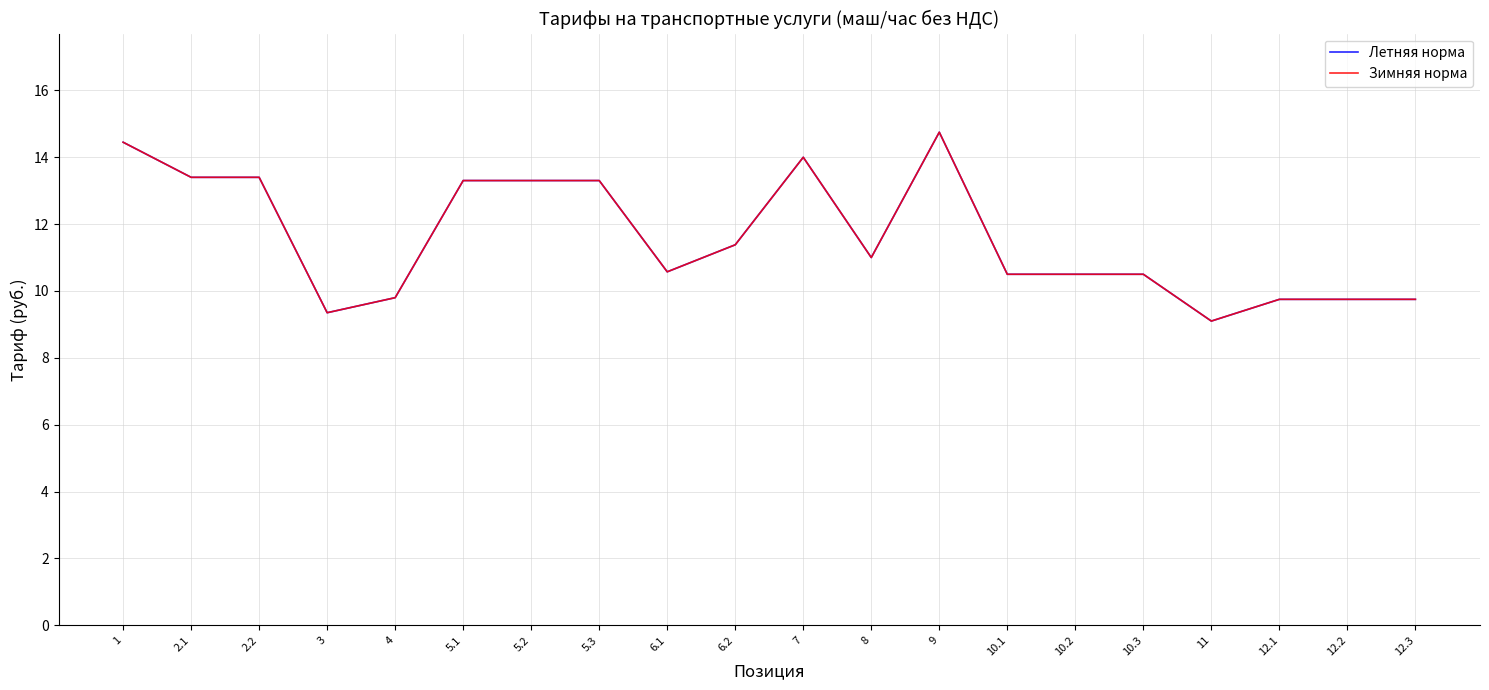

Does the chart display data point markers on the line(s)?

No